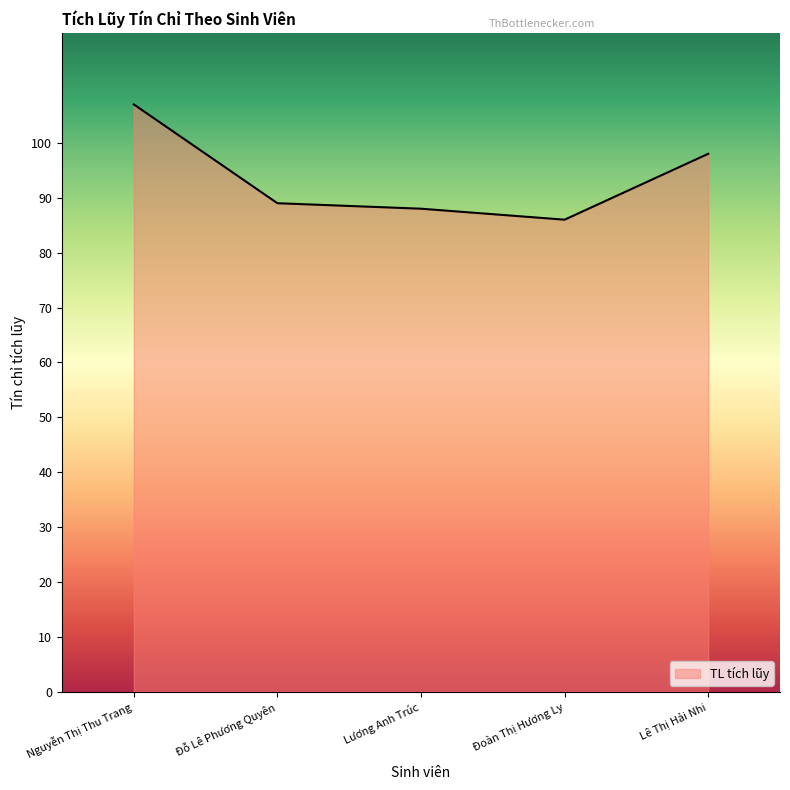

What is the change in value from Nguyễn Thị Thu Trang to Lương Anh Trúc?

-19